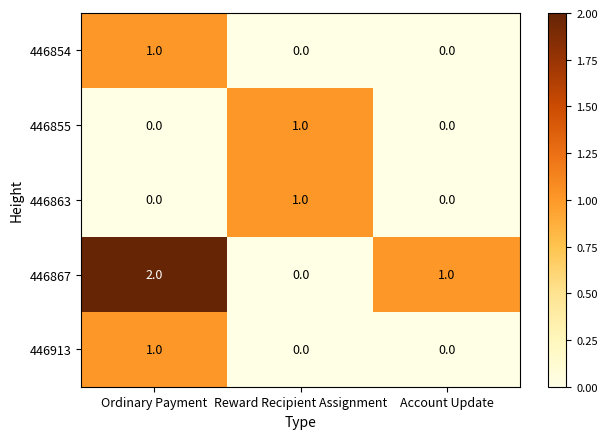

The 446867 series shows -1 at Reward Recipient Assignment. True or false?

False